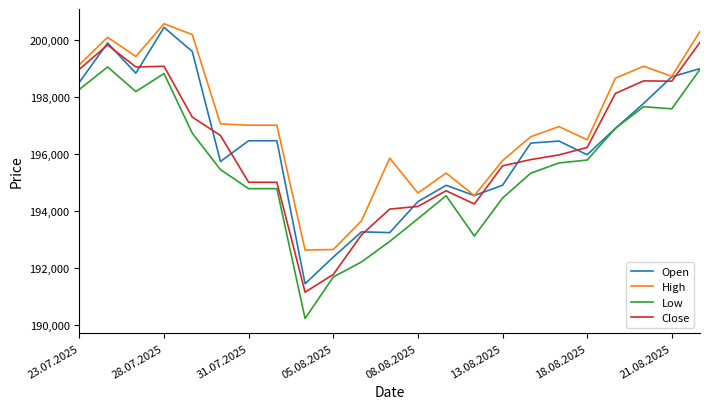

True or false: High and Low cross at least once.

False